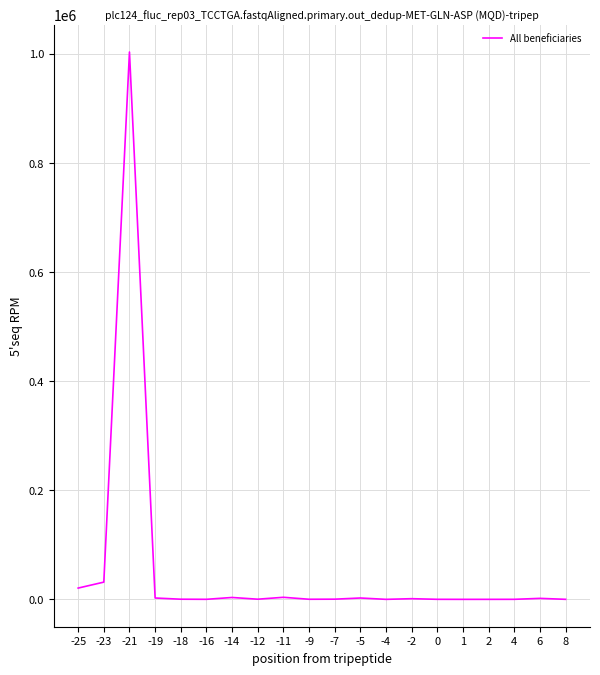

What is the approximate value at -23?

31610